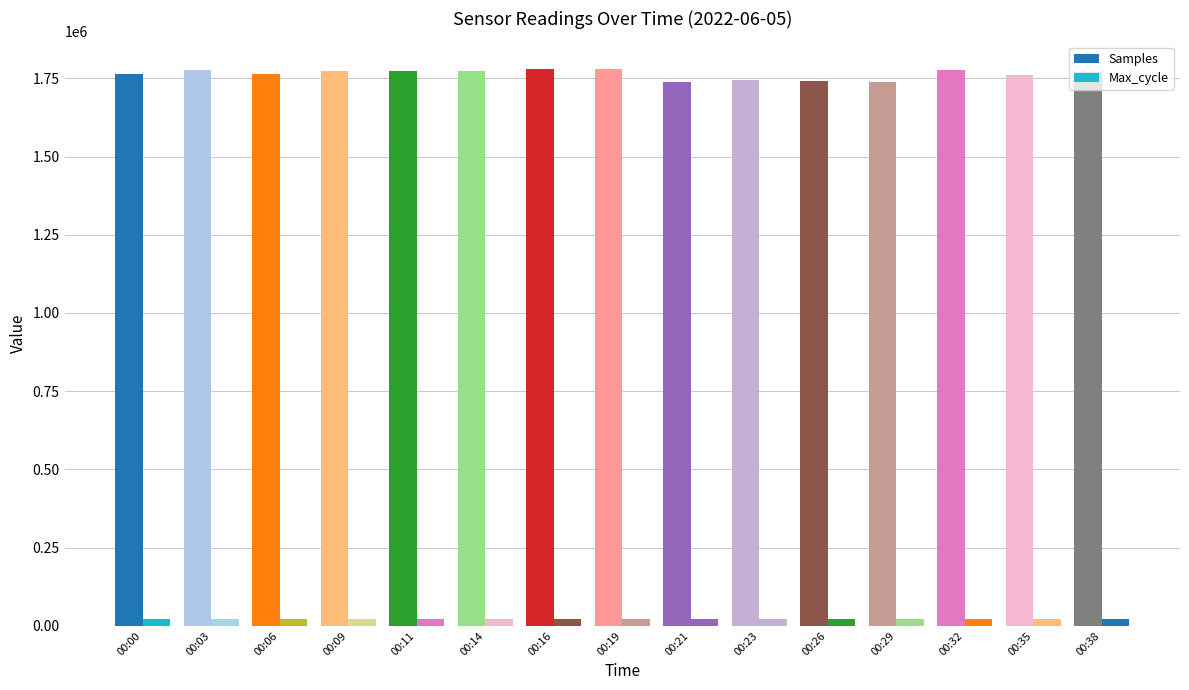

What is the sum of all Samples values?

26451437